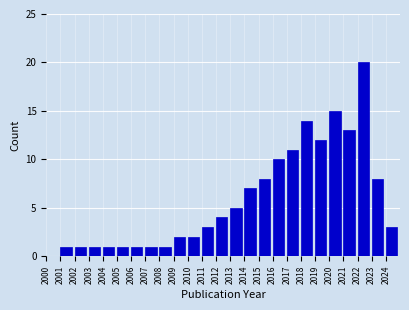

What is the height of the bar covering 2017 to 2018 on the x-axis? The values are not printed on the chart, so give them approximately, as read against the axis.

11